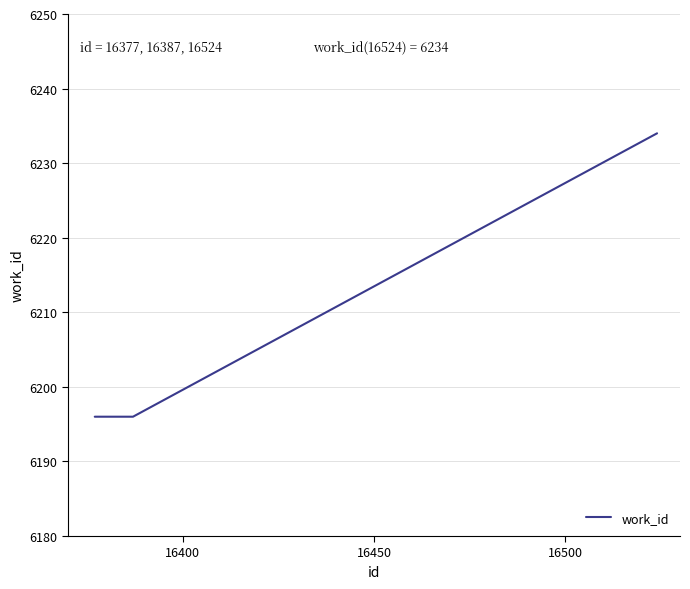

What is the sum of all values?

18626